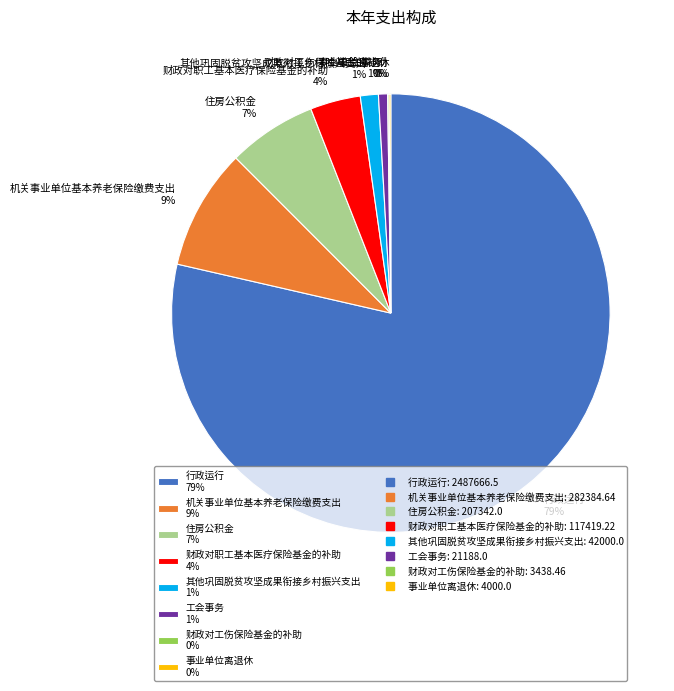

To the nearest percent, what portion does 工会事务 represent?

1%